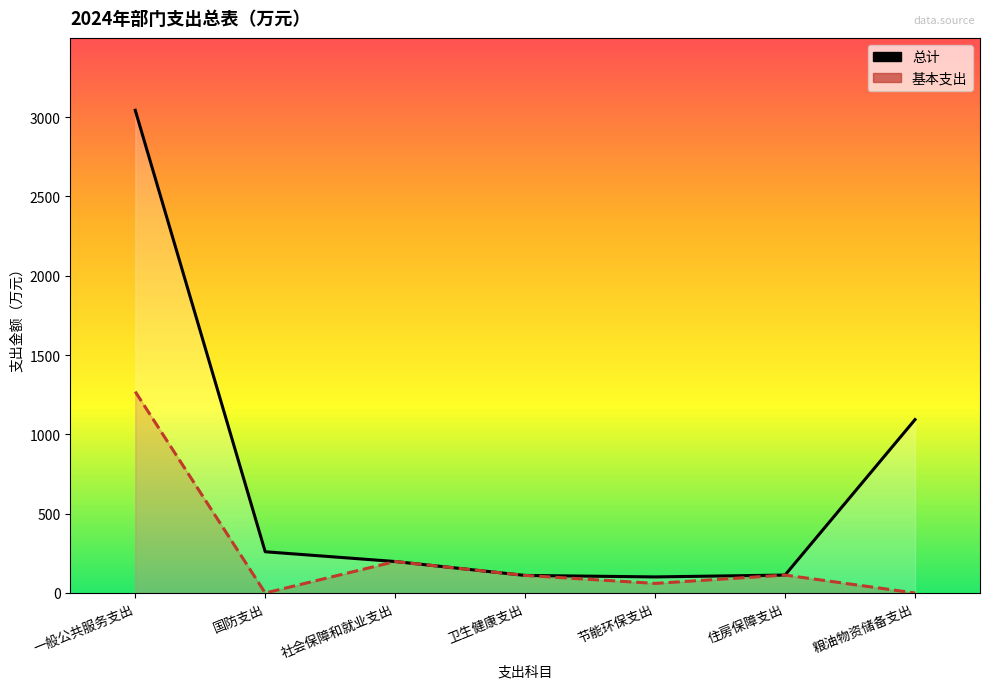

True or false: 基本支出 and 总计 cross at least once.

False